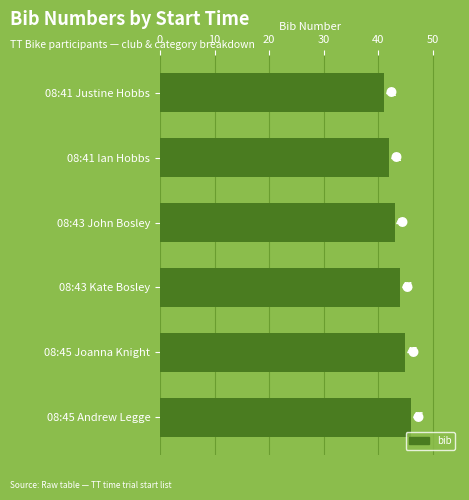

Are the bars grouped side by side (vs. stacked)?

No